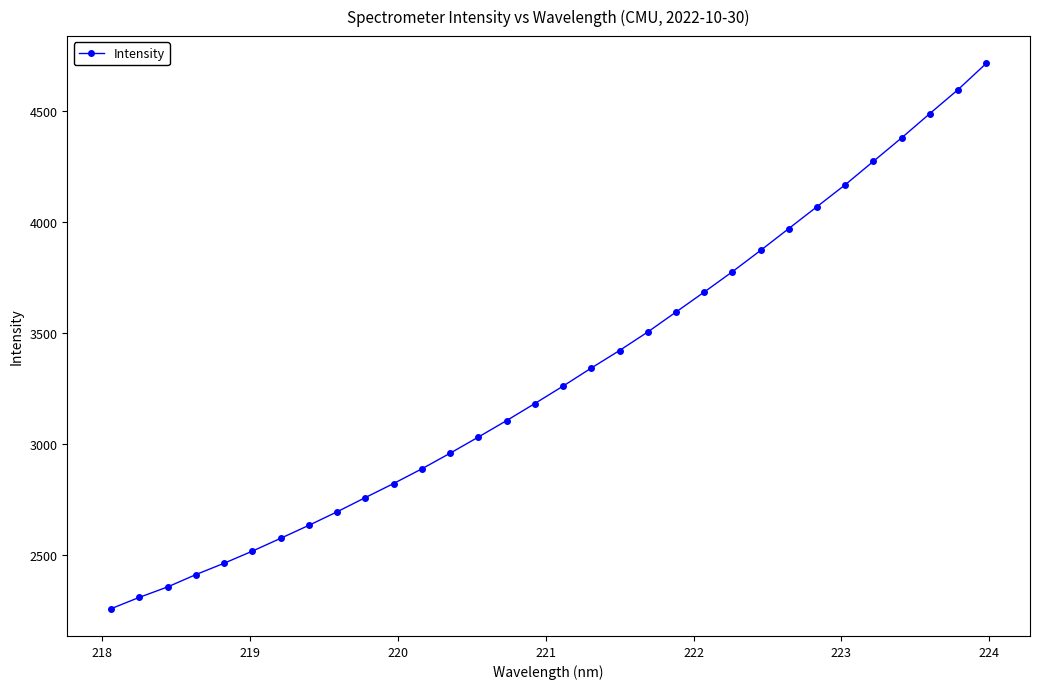

How many data points are above 3259?

16